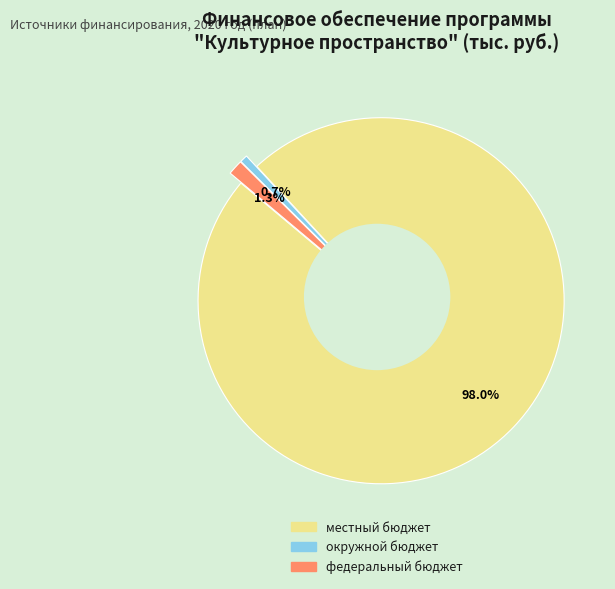

To the nearest percent, what is the difference between the местный бюджет and окружной бюджет slice percentages?

97%